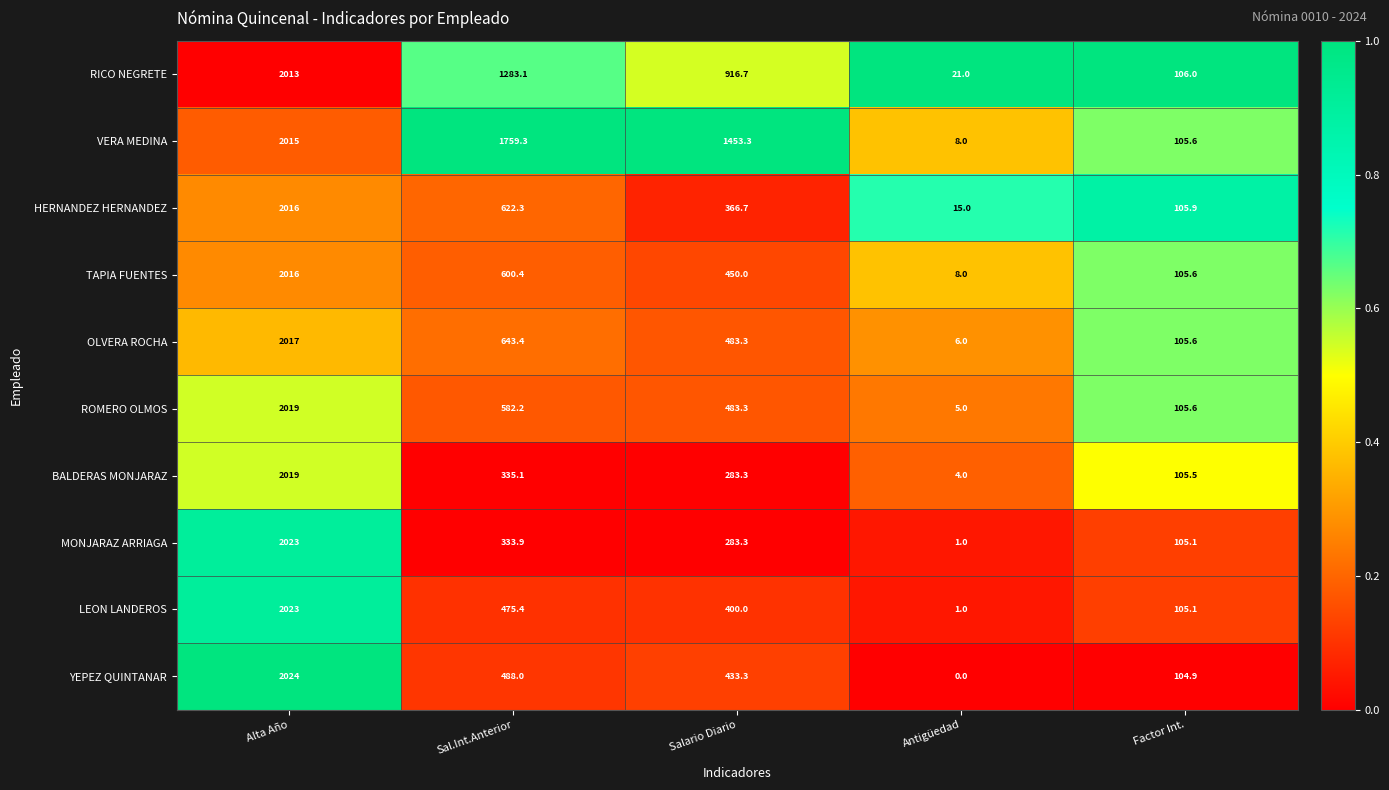

What is the total value across all series at Alta Año?

20185.0